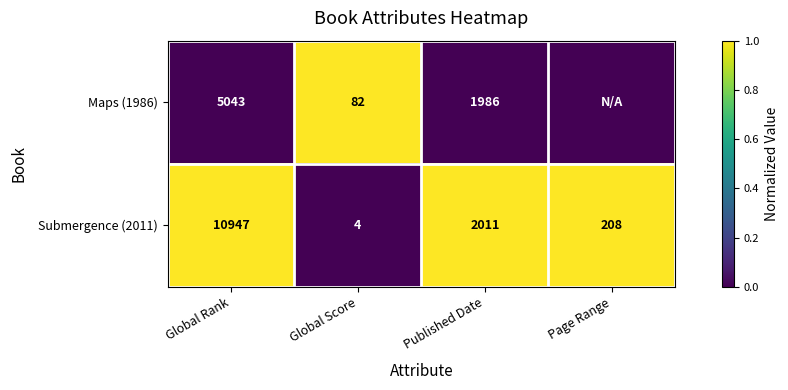

At which category is the sum across all series the highest?

Global Rank